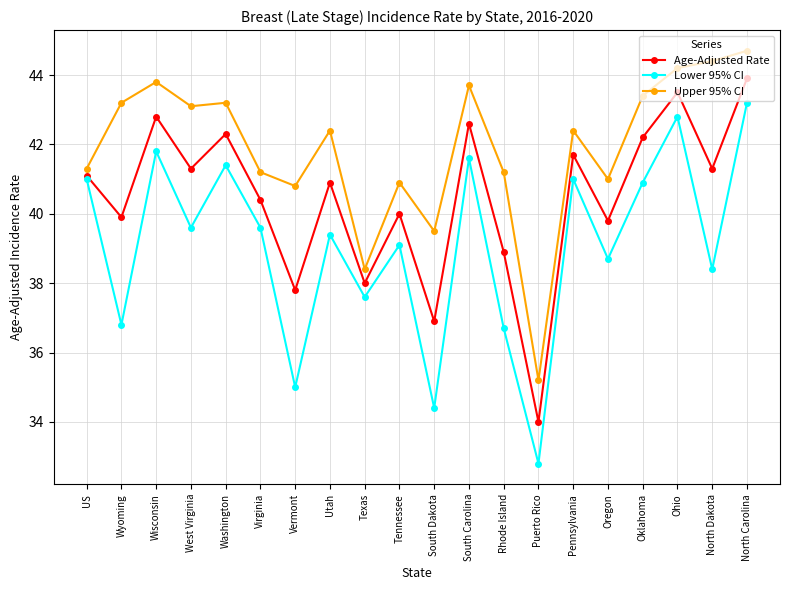

True or false: Upper 95% CI and Lower 95% CI cross at least once.

False